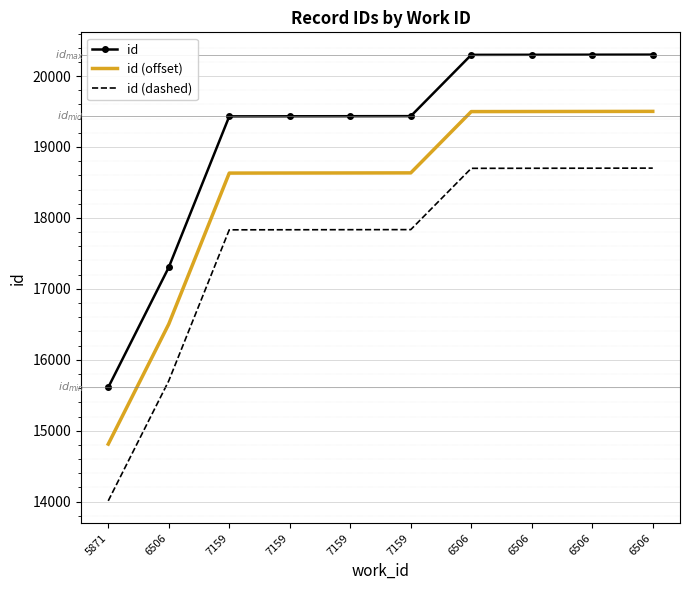

Where does the id (offset) series first go above 18635?

6506